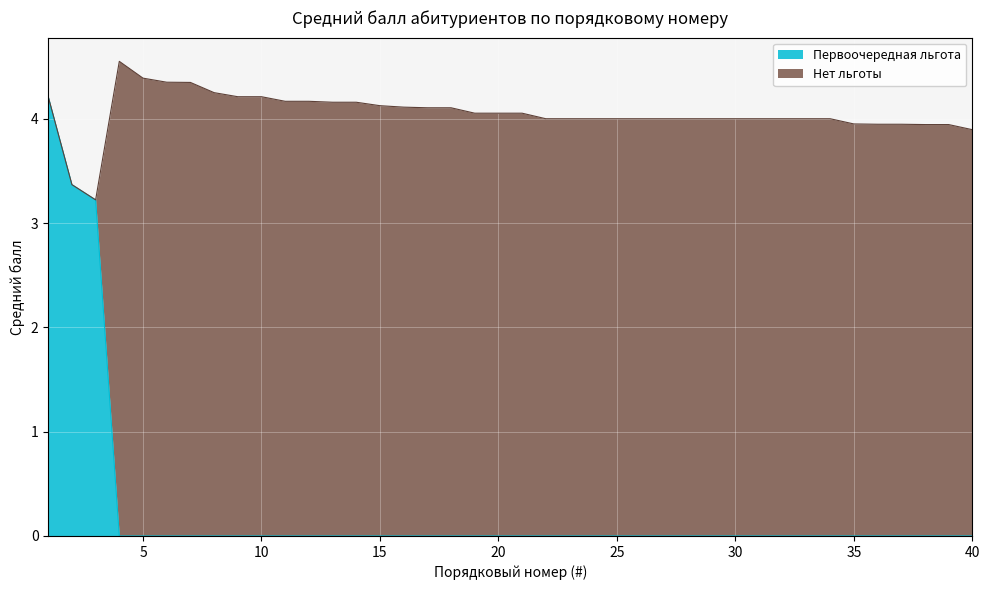

At which label does the data first exceed 4?

1